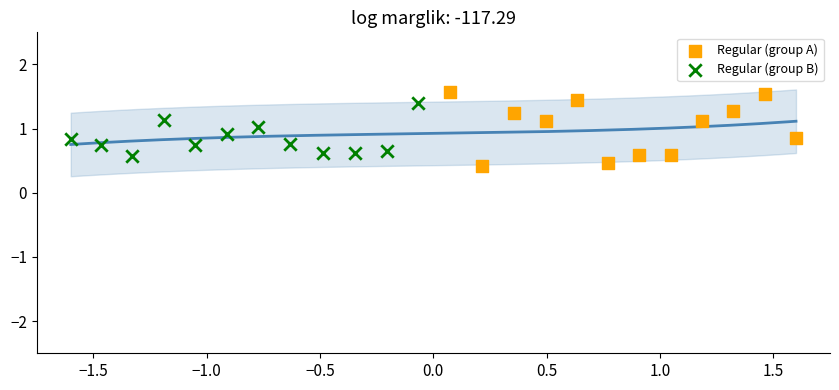

What are all the series names shown in the legend?

Regular (group A), Regular (group B)